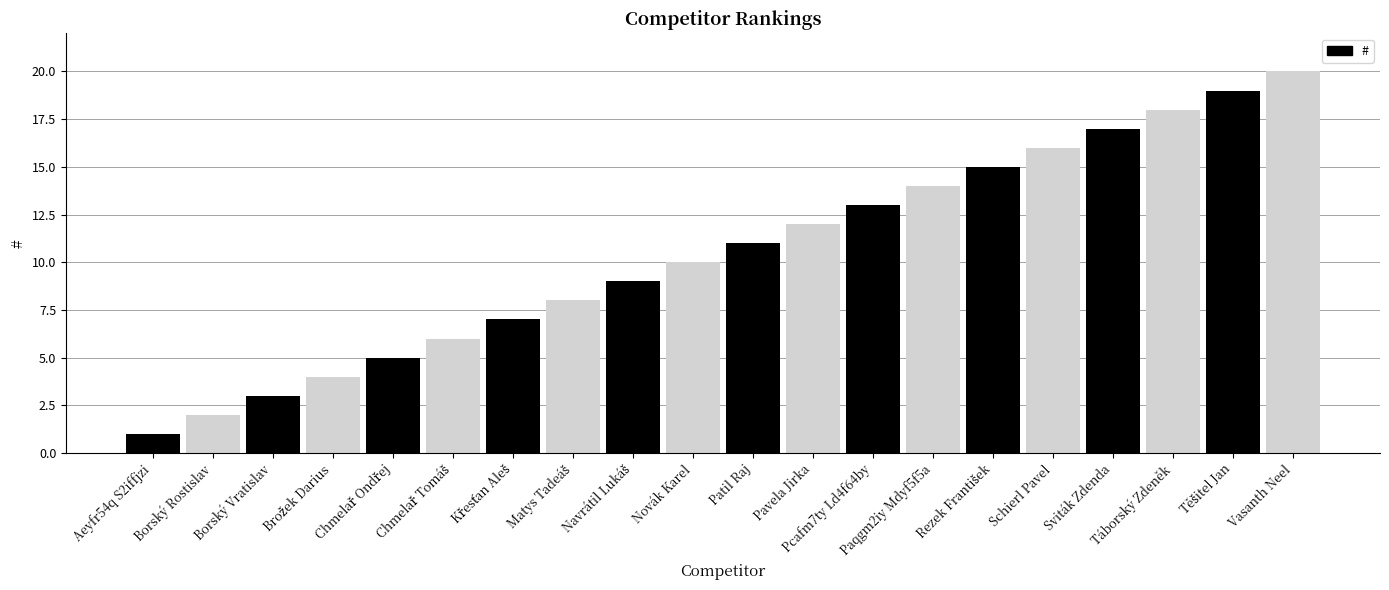

Reading left to right, extract all data points from this chart.

1	2	3	4	5	6	7	8	9	10	11	12	13	14	15	16	17	18	19	20